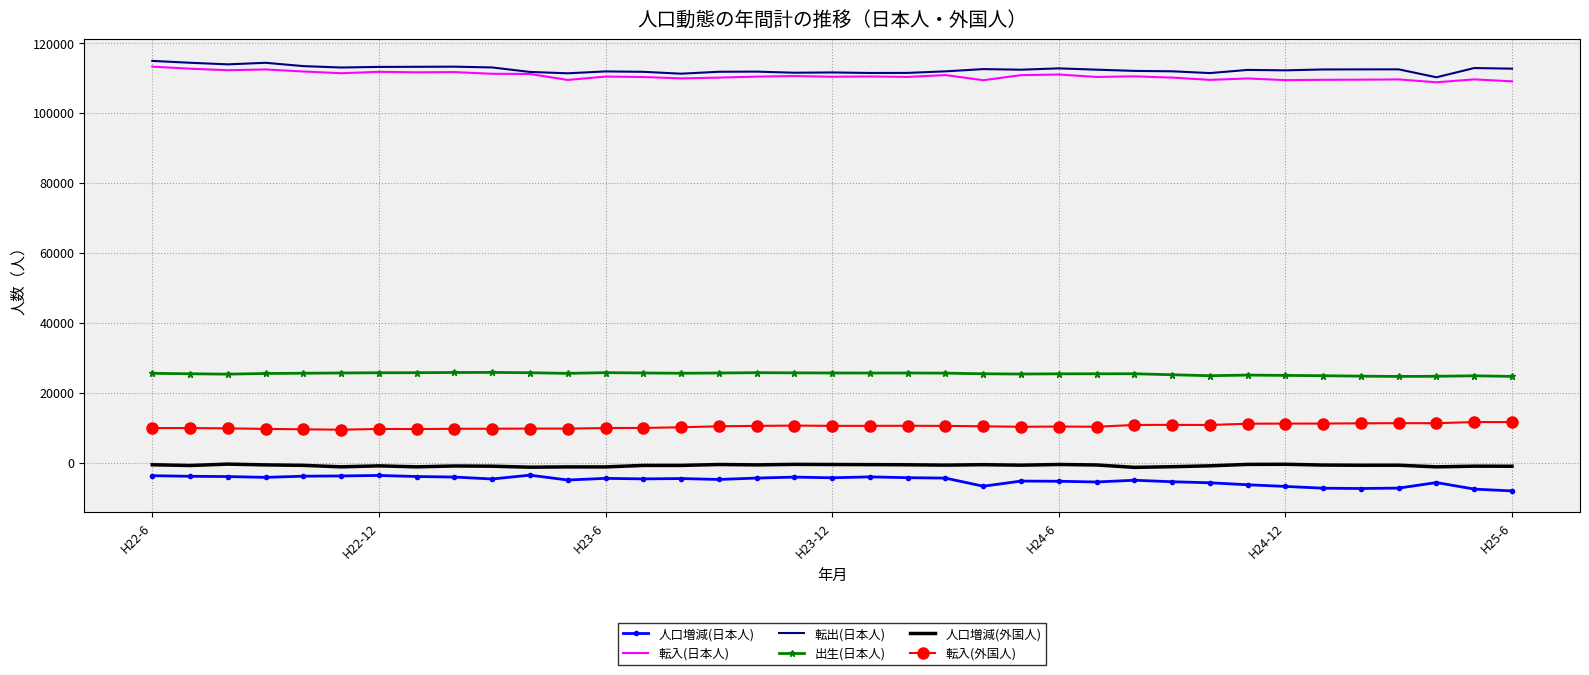

What is the maximum value for 人口増減(日本人)?

-3562